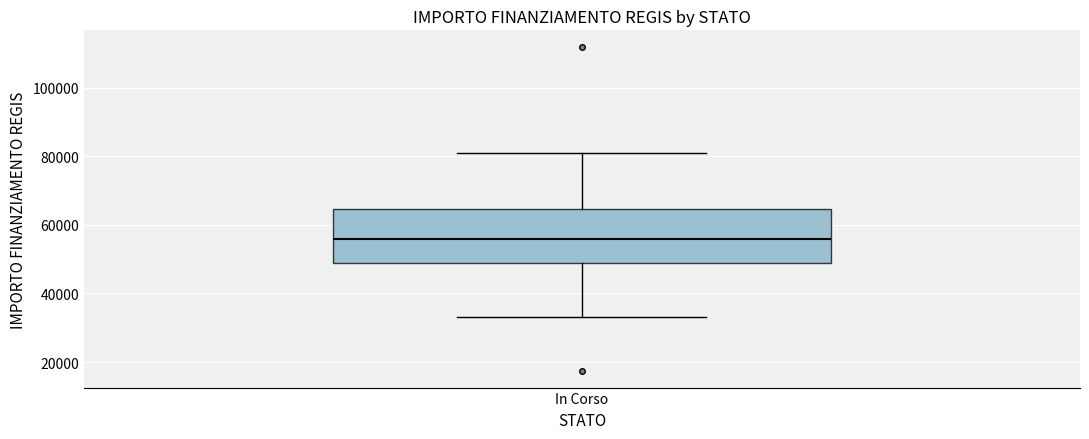

Where does the median line of the box for In Corso sit on the y-axis? The values are not printed on the chart, so give them approximately, as read against the axis.

56000